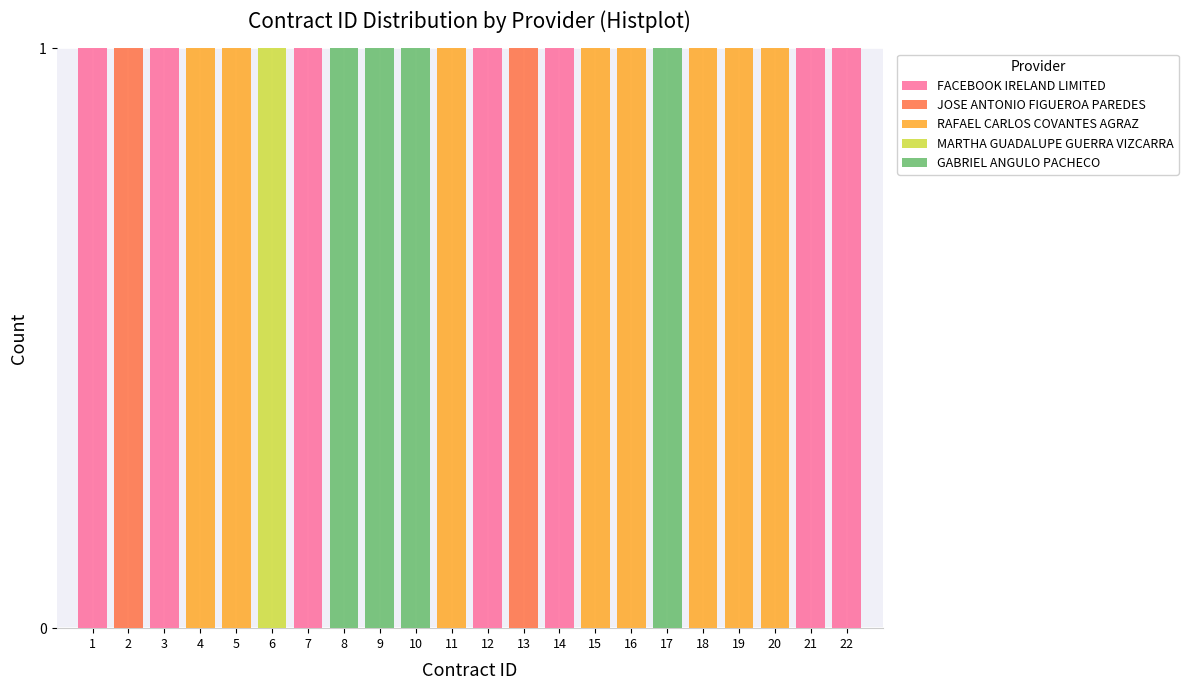

The value of FACEBOOK IRELAND LIMITED at 16 is -1. True or false?

False